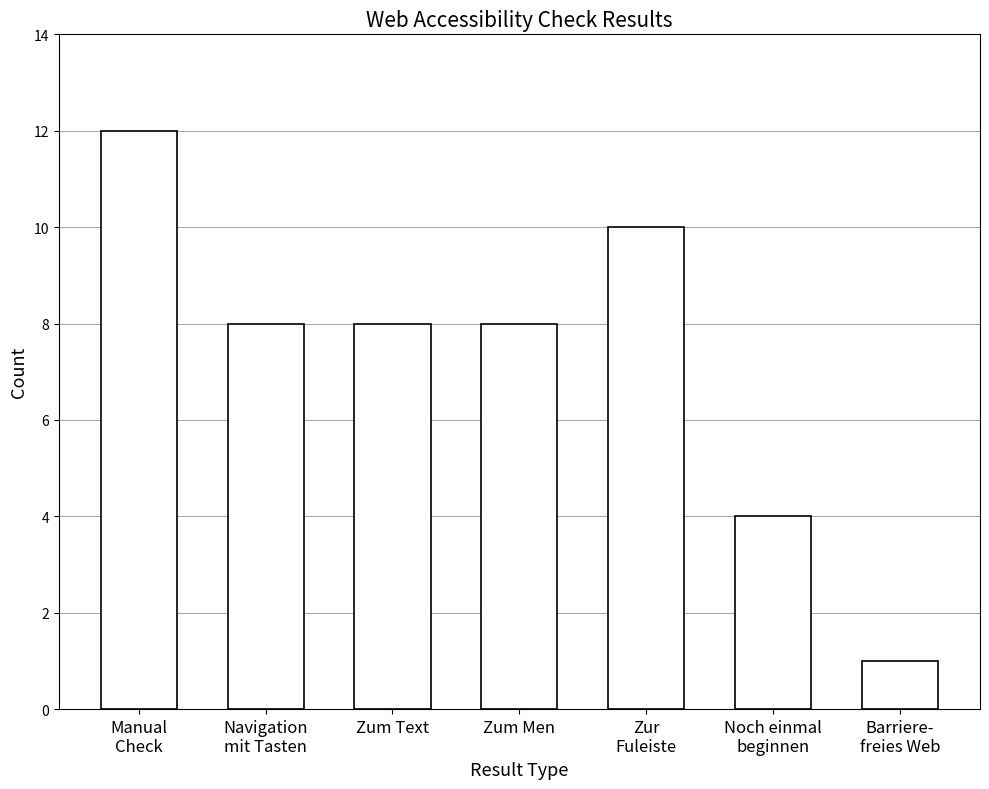

How many values are between 4 and 10?

5